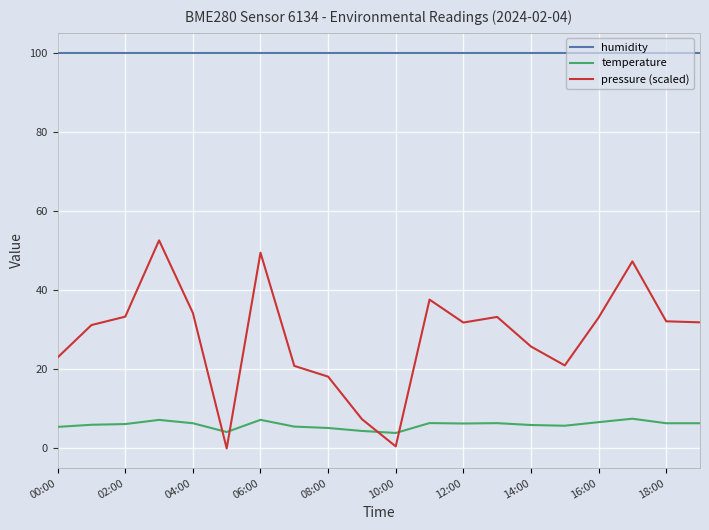

Which series has the largest range (max minus min)?

pressure (scaled)